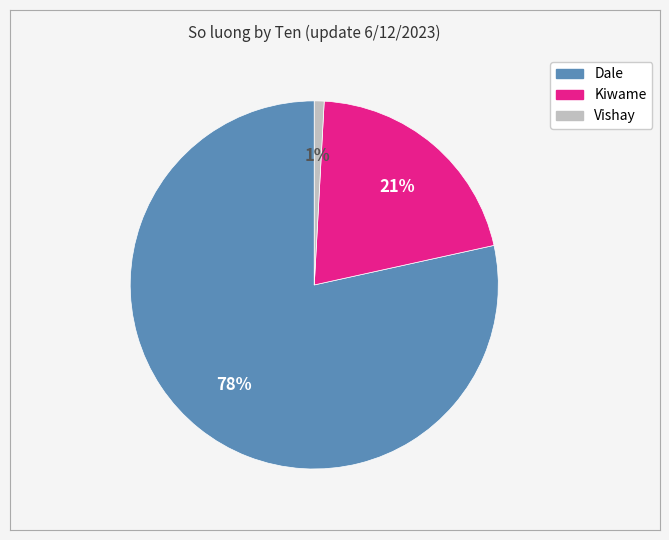

To the nearest percent, what is the average slice percentage?

33%